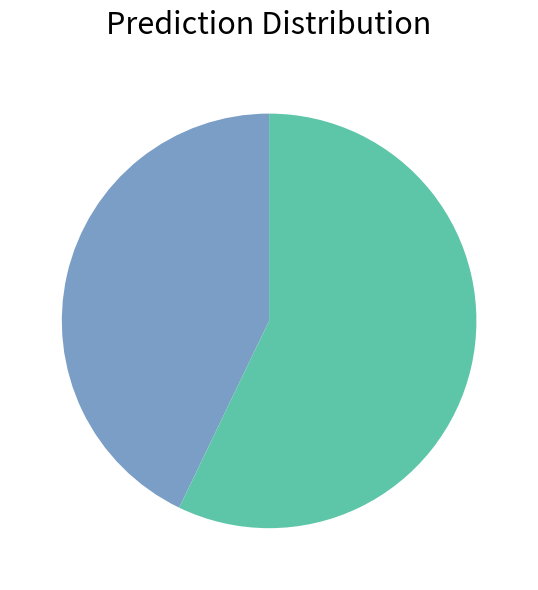

Is there a majority slice in this chart?

Yes